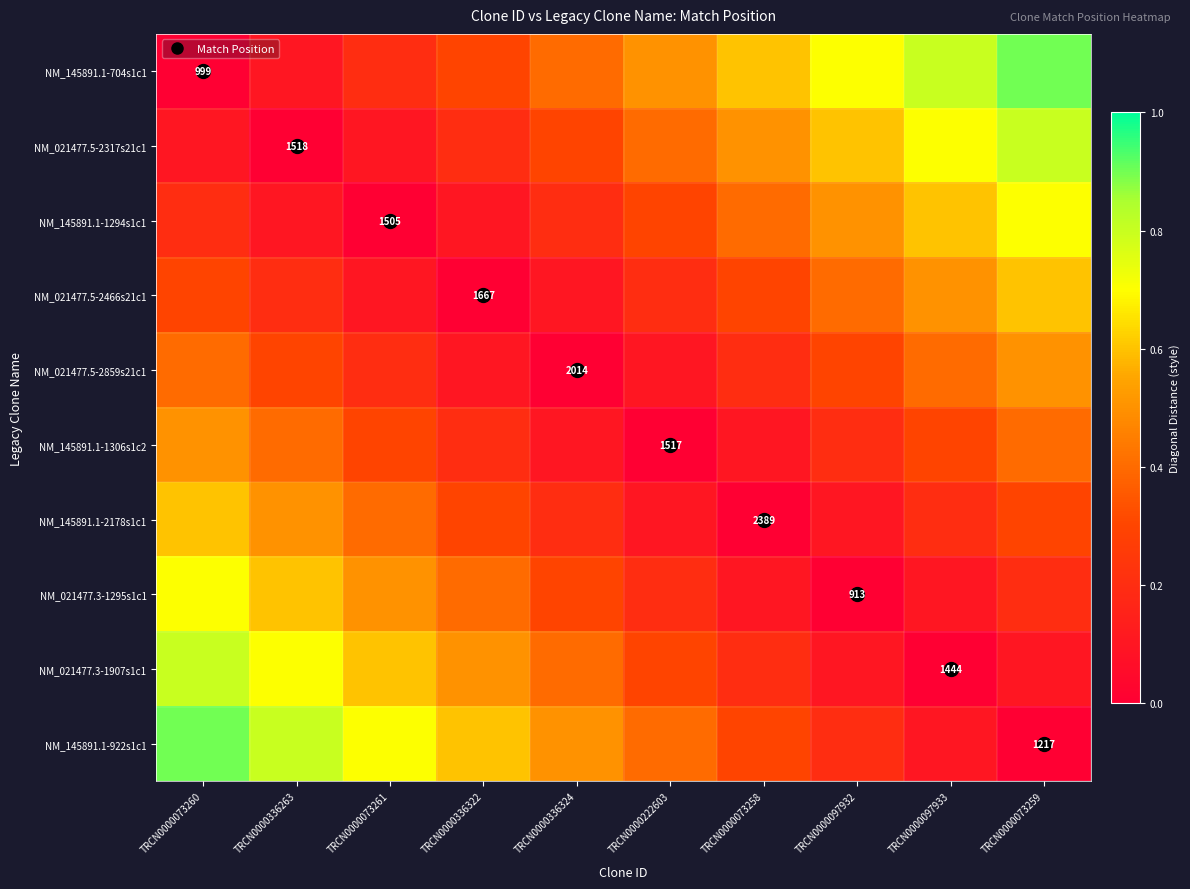

How many NM_021477.5-2859s21c1 values are between 0 and 1?

10